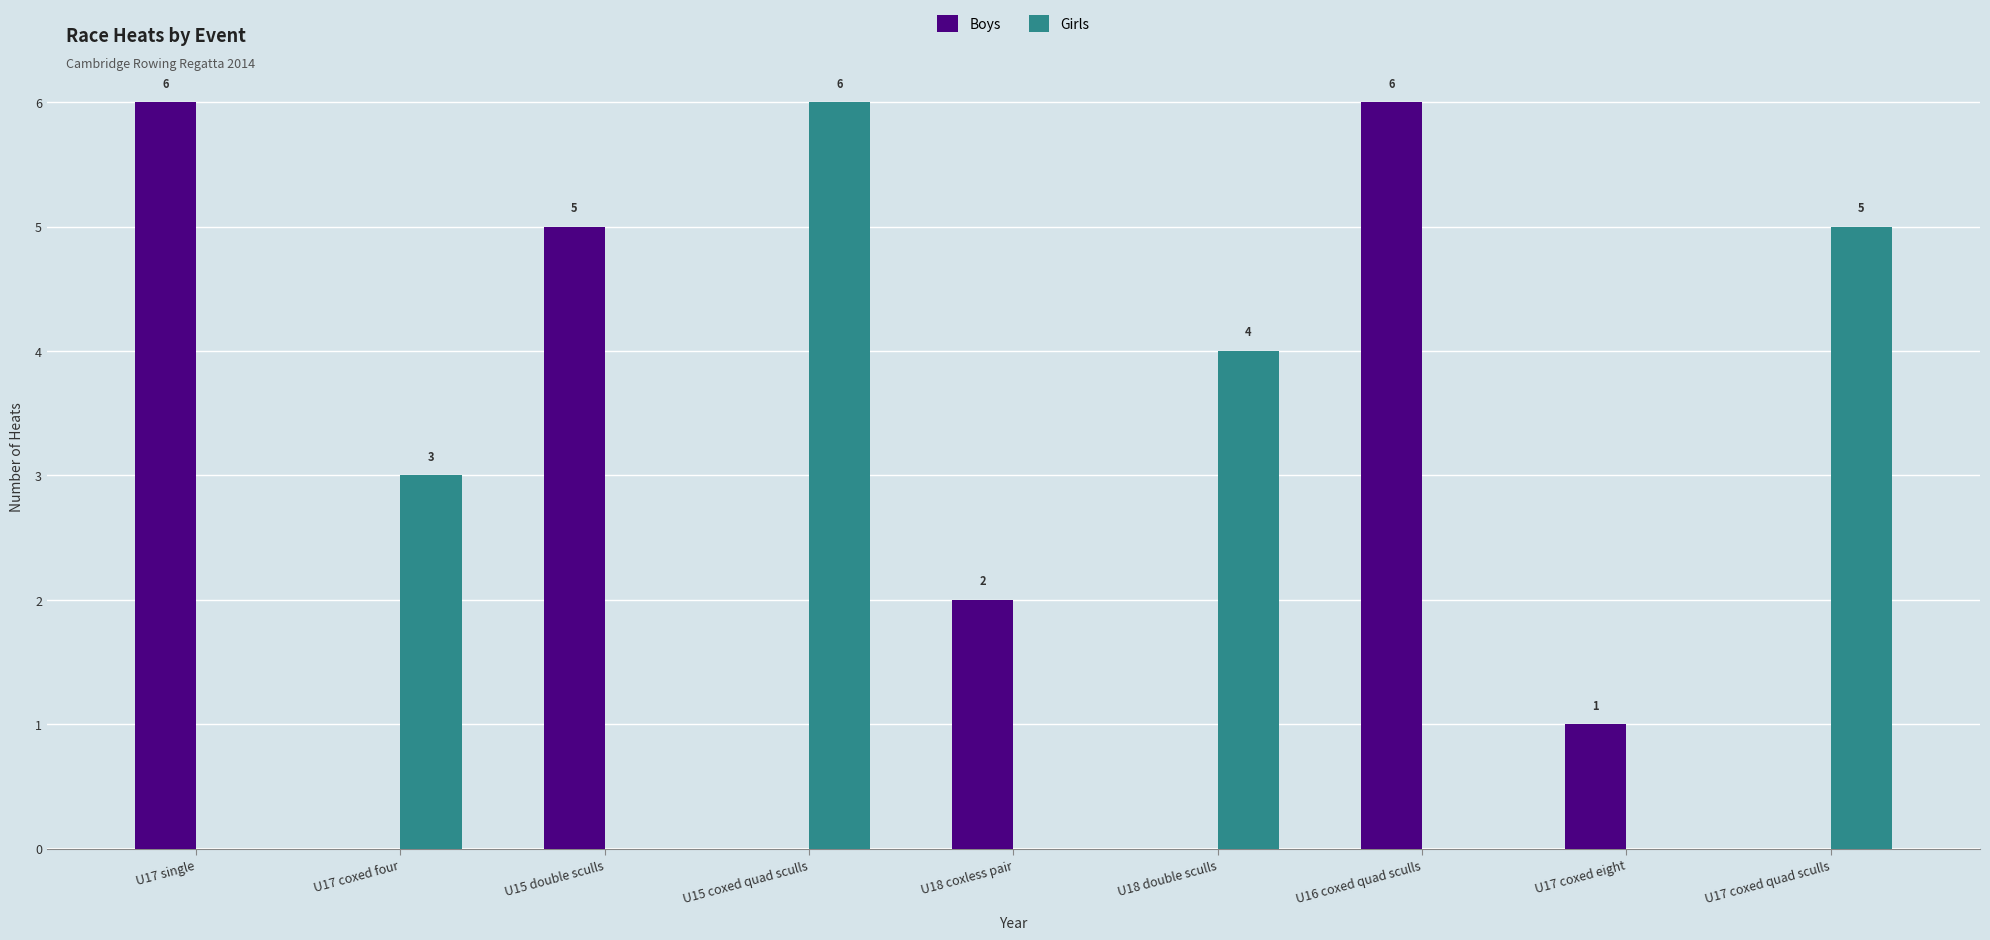

How many distinct data groups are displayed?

2